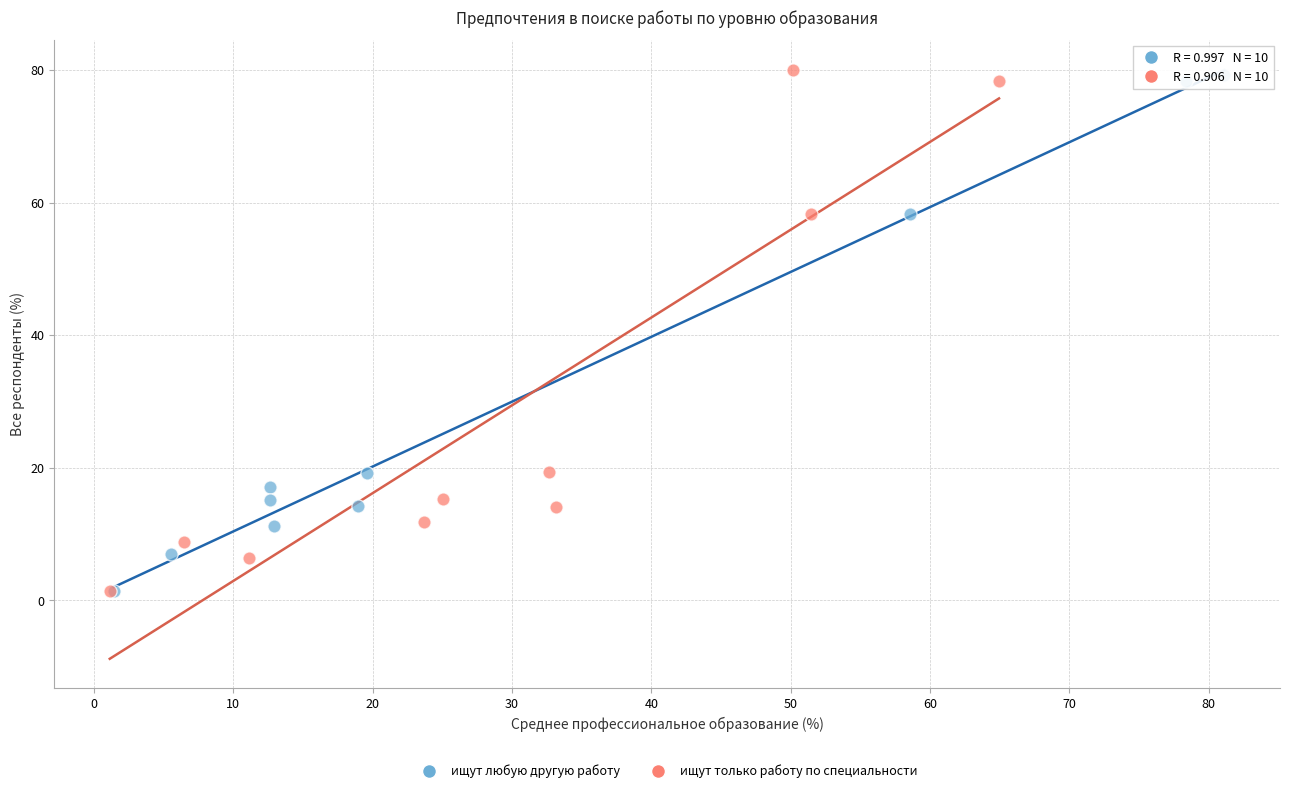

Which series has the largest Y range (max minus min)?

ищут только работу по специальности